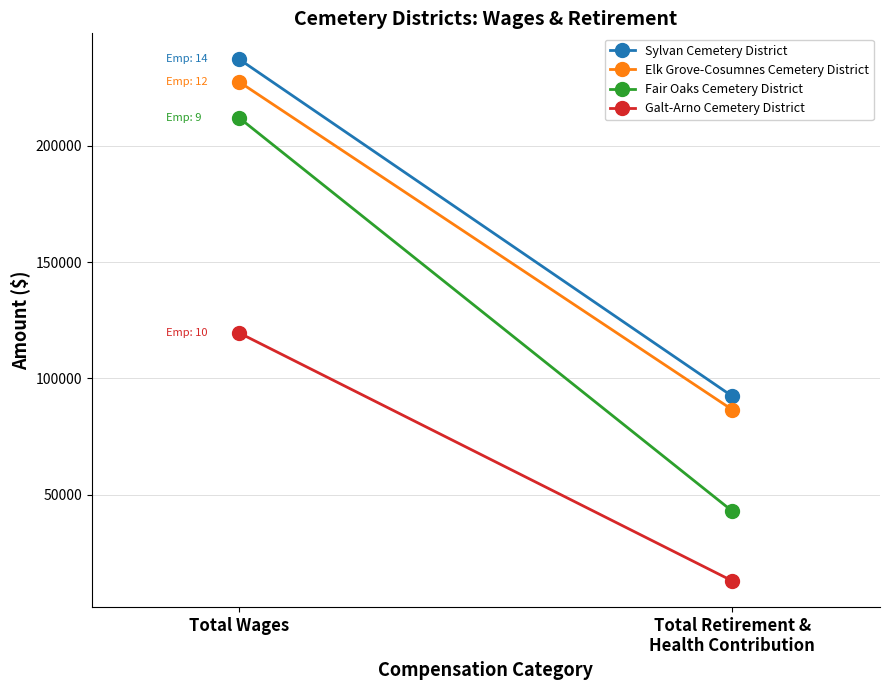

What is the sum of all Elk Grove-Cosumnes Cemetery District values?

313943